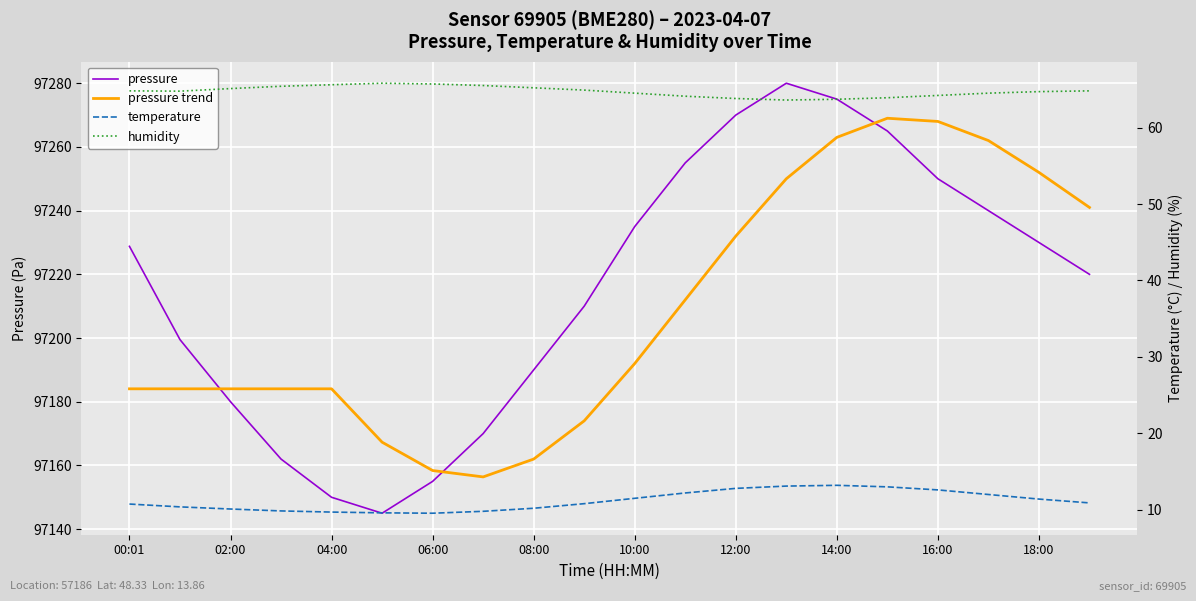

At how many categories does at least one series exceed 68517?

20